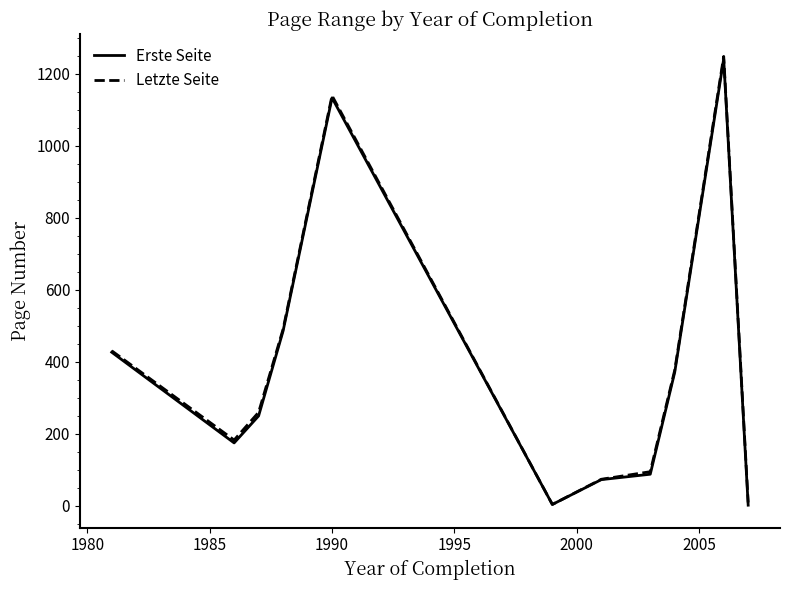

What is the highest value of the Letzte Seite series?

1248.0